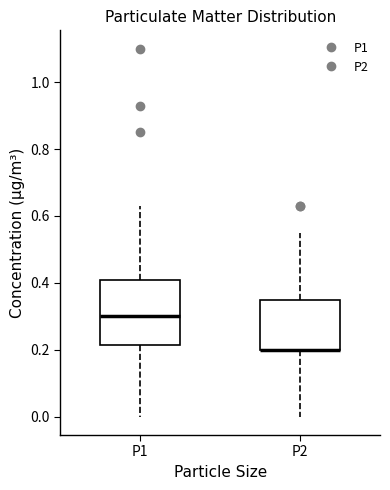

Which box is the tallest, from its lower edge to its upper edge?

P1